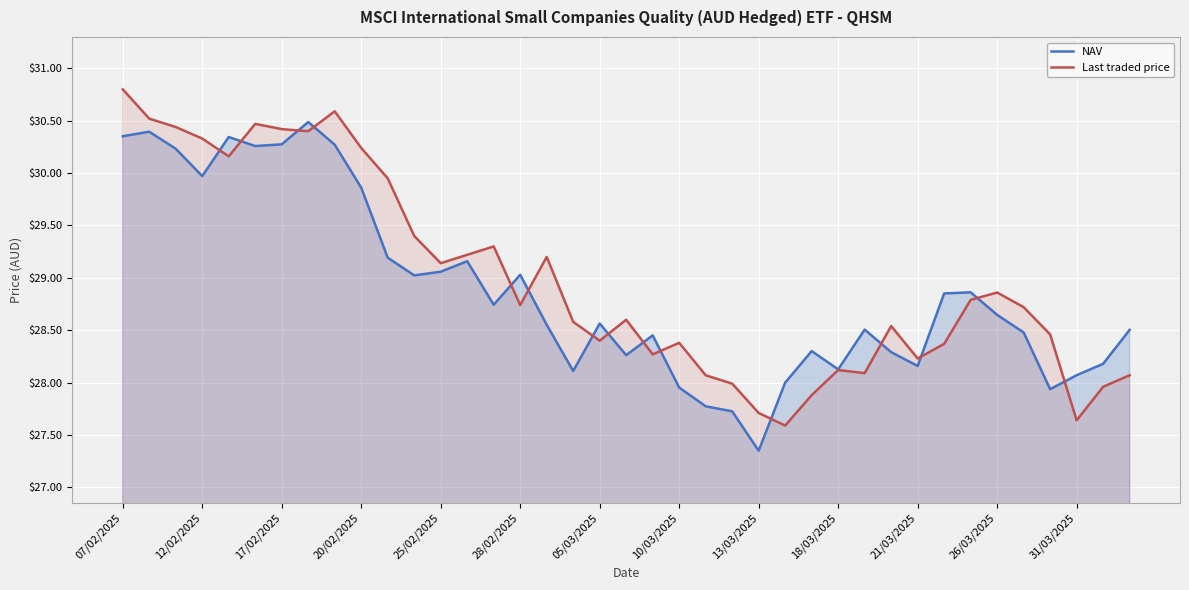

Where does the NAV series first go above 28?

07/02/2025